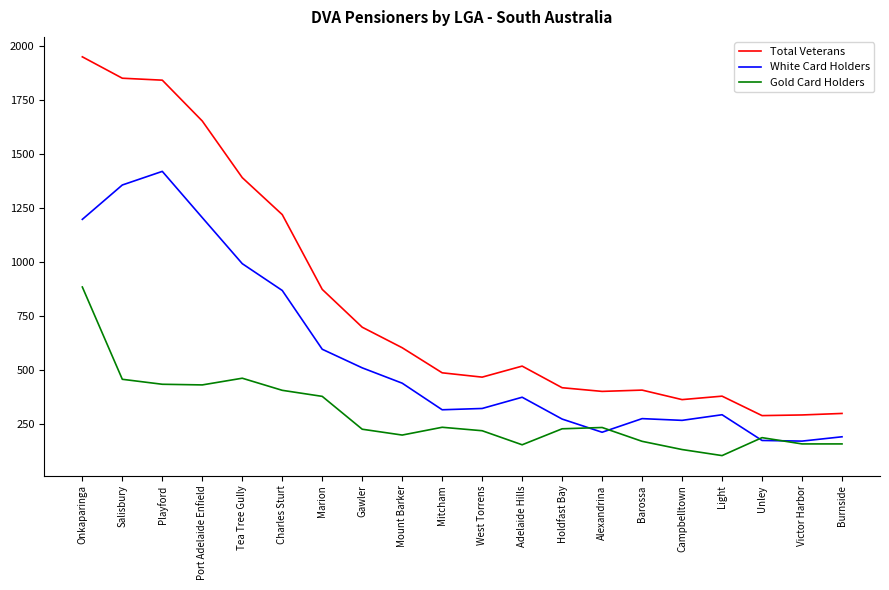

Is the value of Total Veterans at Burnside greater than the value of White Card Holders at Alexandrina?

Yes